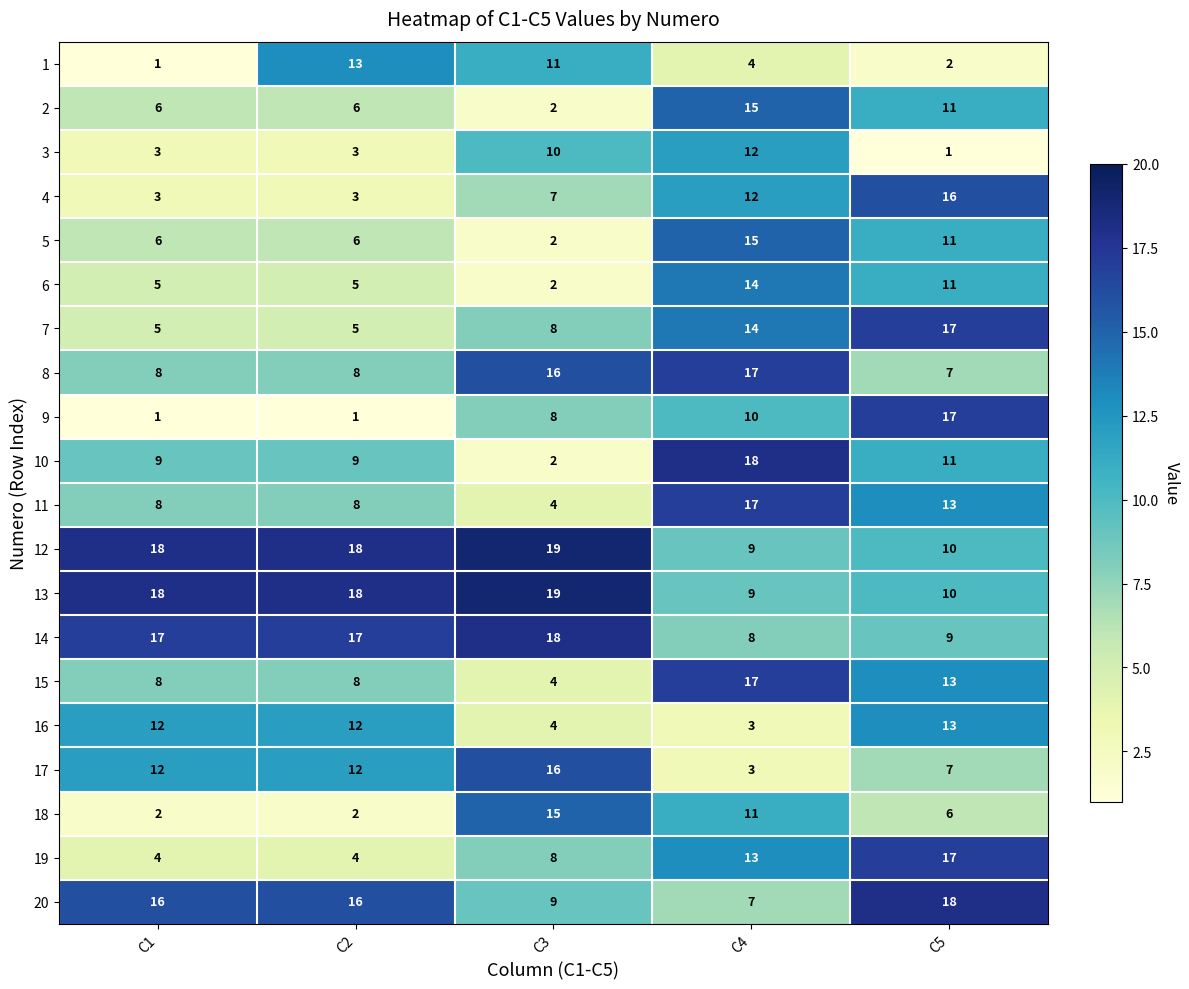

The 11 series shows 4 at C3. True or false?

True